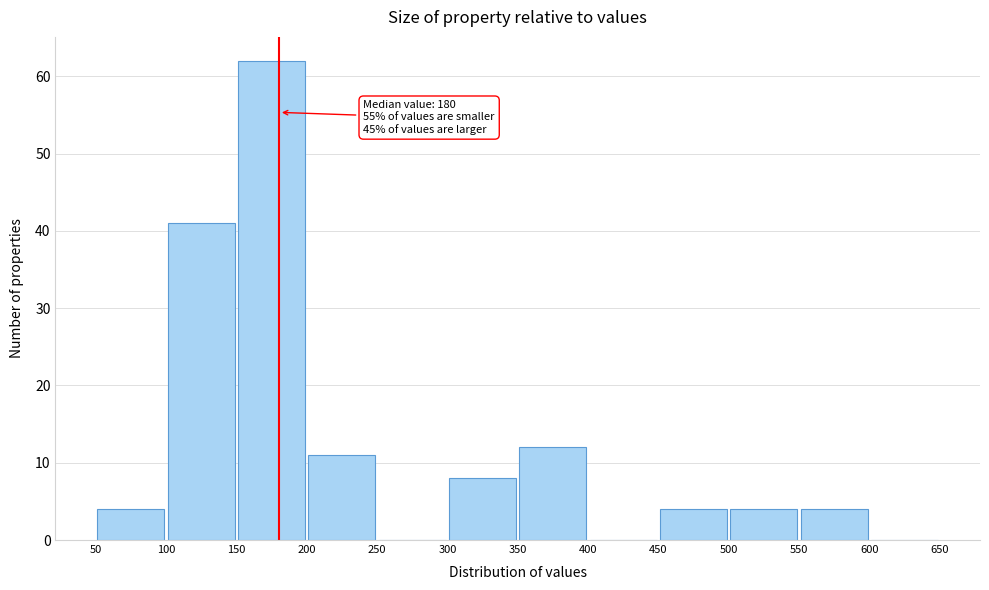

Over which range of the x-axis is the bar tallest?

150 to 200